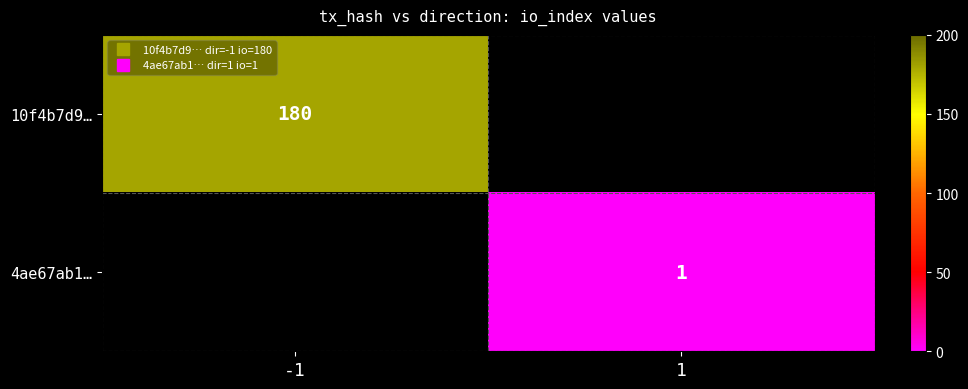

List the labels in order of 10f4b7d9… value, smallest first.

-1, 1